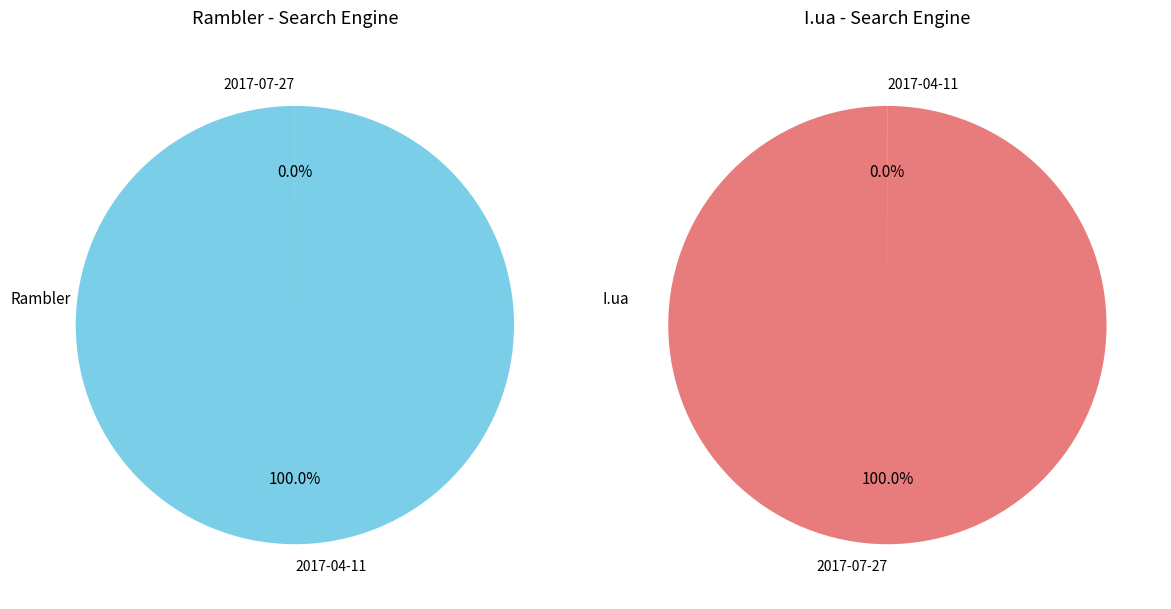

To the nearest percent, what is the difference between the 2017-07-27 and 2017-04-11 slice percentages?

100%